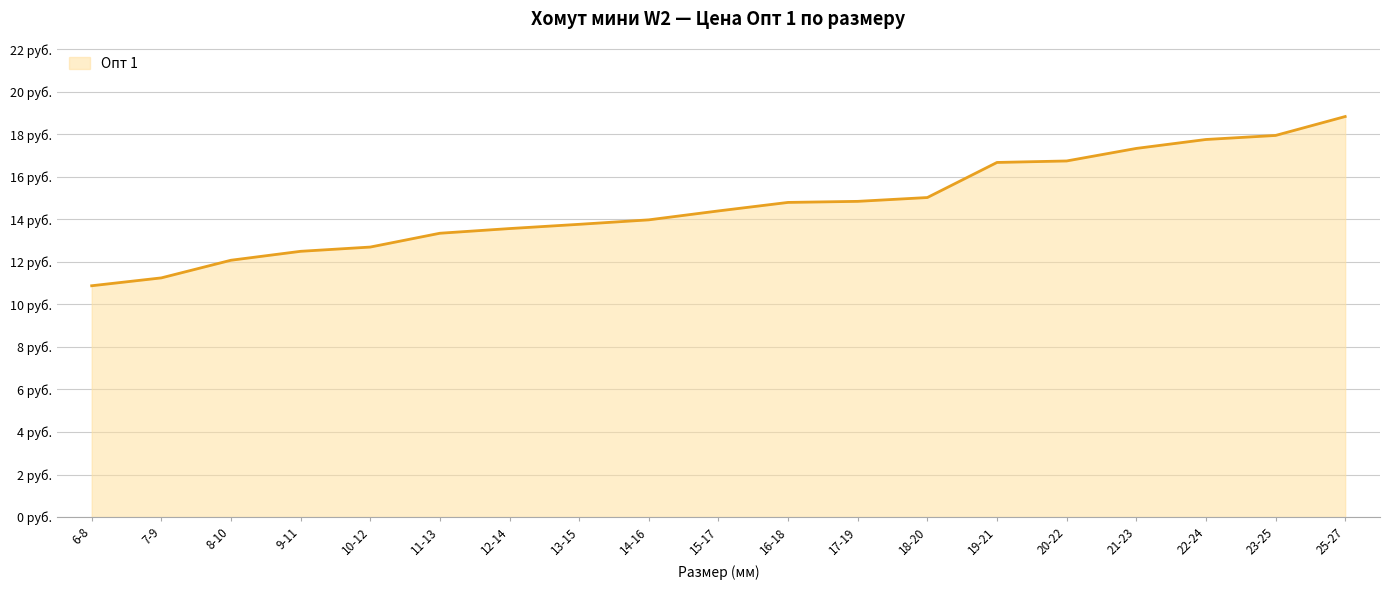

Is this an area chart (filled region under the line)?

Yes